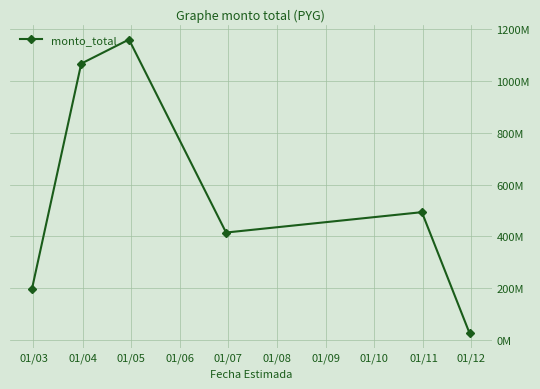

True or false: the data has more than 1 interior local peaks.

True